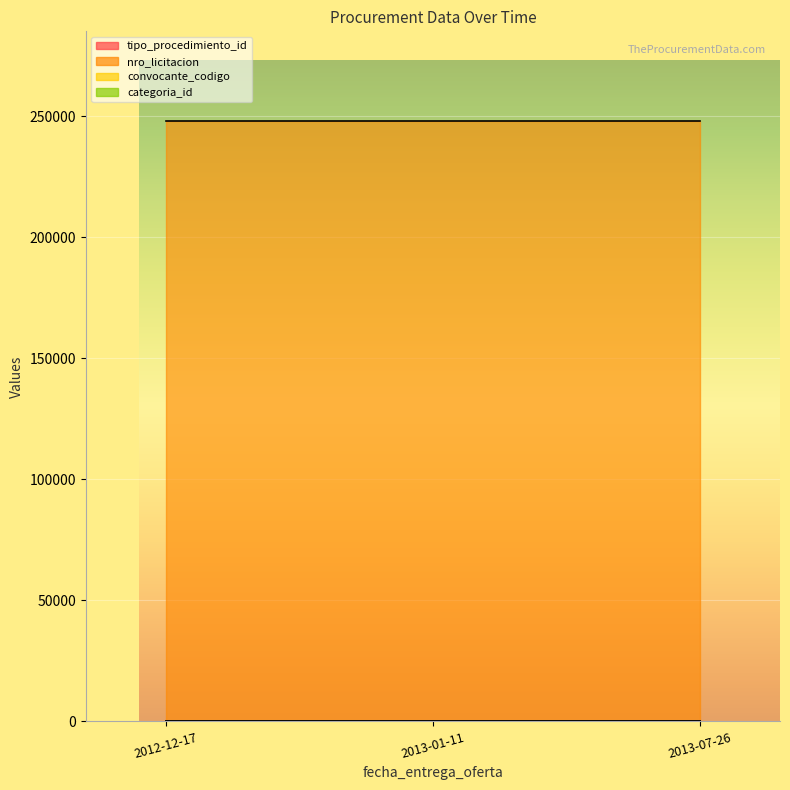

Which series has the largest total across all categories?

nro_licitacion